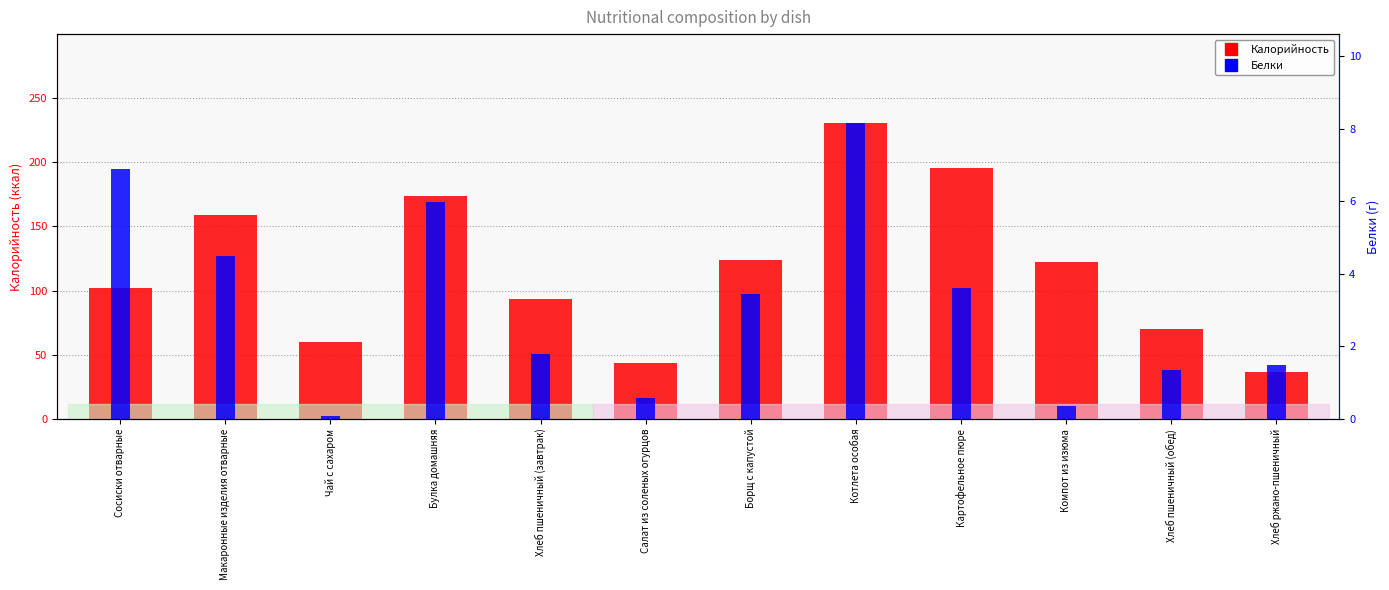

Reading left to right, list all the values displayed in this chart.

Калорийность: Сосиски отварные=101.7	Макаронные изделия отварные=158.6	Чай с сахаром=60.0	Булка домашняя=174.0	Хлеб пшеничный (завтрак)=93.2	Салат из соленых огурцов=43.8	Борщ с капустой=124.0	Котлета особая=230.7	Картофельное пюре=195.7	Компот из изюма=122.2	Хлеб пшеничный (обед)=69.9	Хлеб ржано-пшеничный=36.8
Белки: Сосиски отварные=6.9	Макаронные изделия отварные=4.5	Чай с сахаром=0.1	Булка домашняя=6.0	Хлеб пшеничный (завтрак)=1.8	Салат из соленых огурцов=0.6	Борщ с капустой=3.4	Котлета особая=8.2	Картофельное пюре=3.6	Компот из изюма=0.3	Хлеб пшеничный (обед)=1.4	Хлеб ржано-пшеничный=1.5